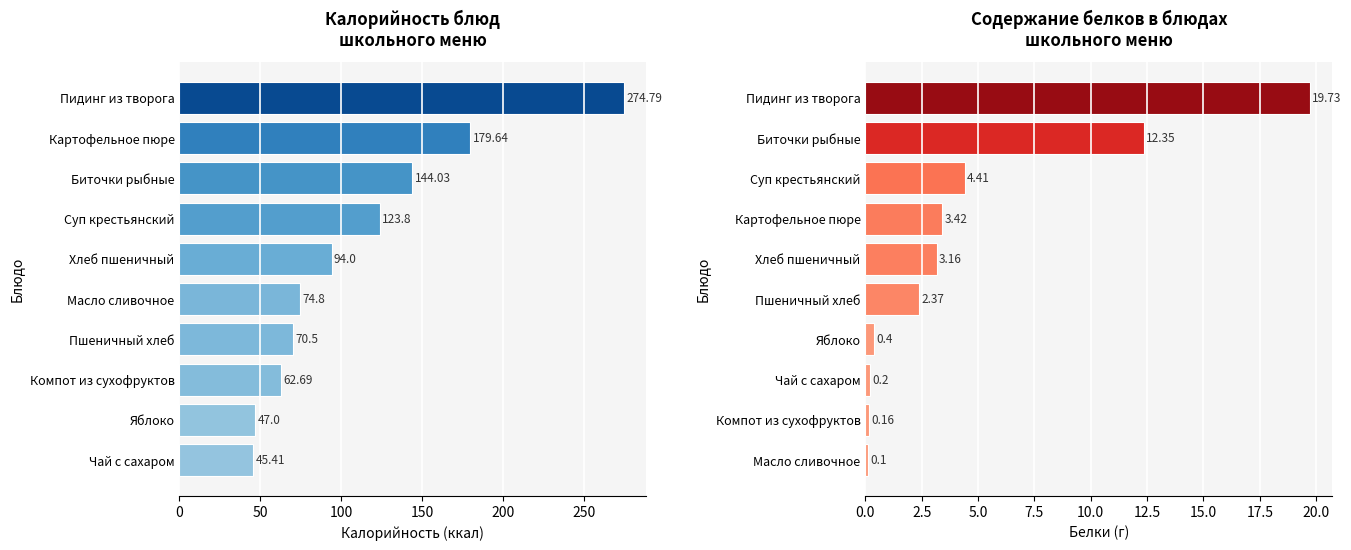

Is the value of Калорийность at 0 greater than the value of Белки at 100?

Yes